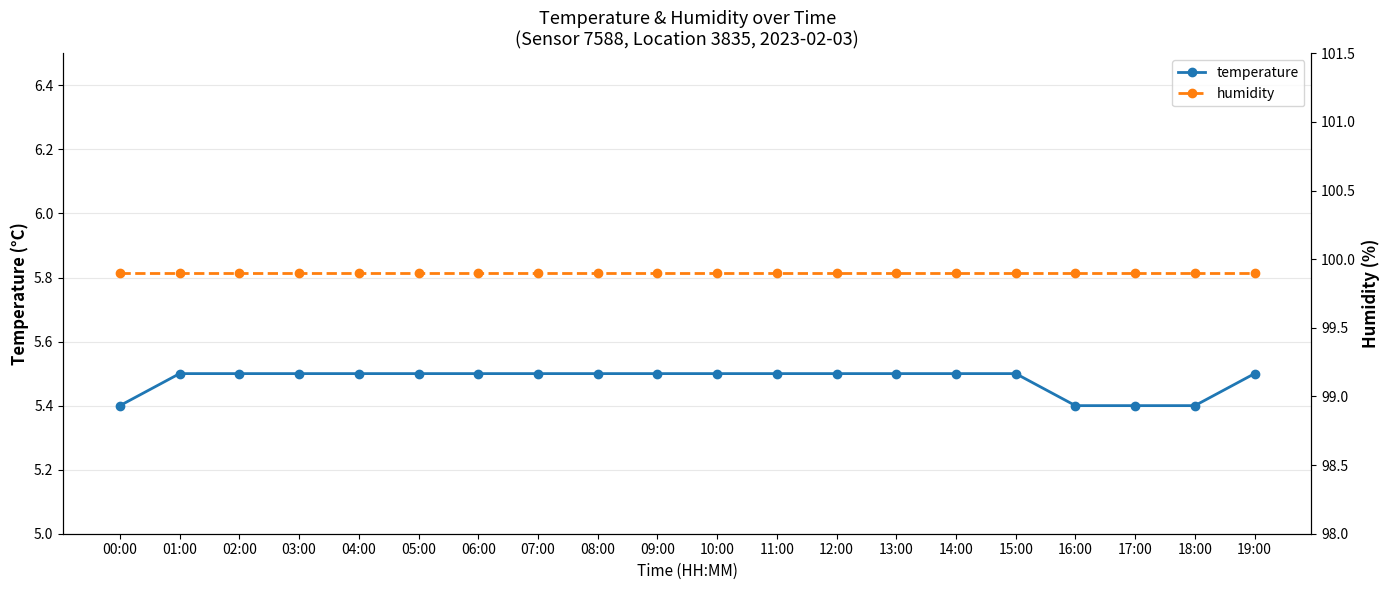

True or false: humidity has more than 1 points higher than both neighbors.

False